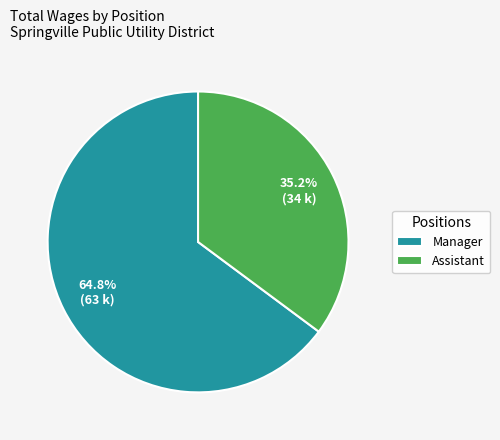

What is the smallest slice in the pie chart?

Assistant